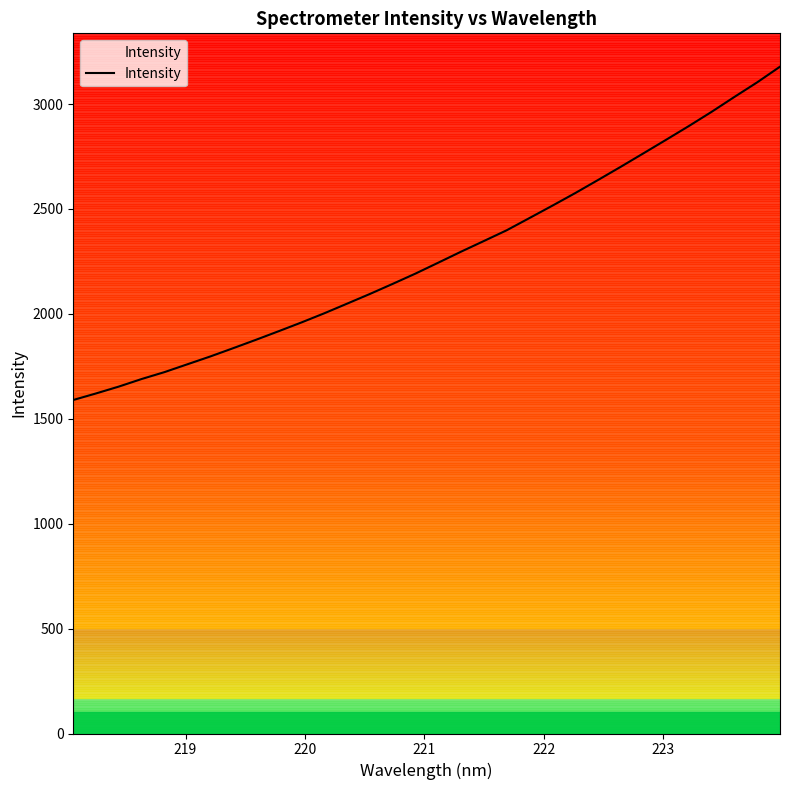

What is the minimum value shown in the chart?

1589.6